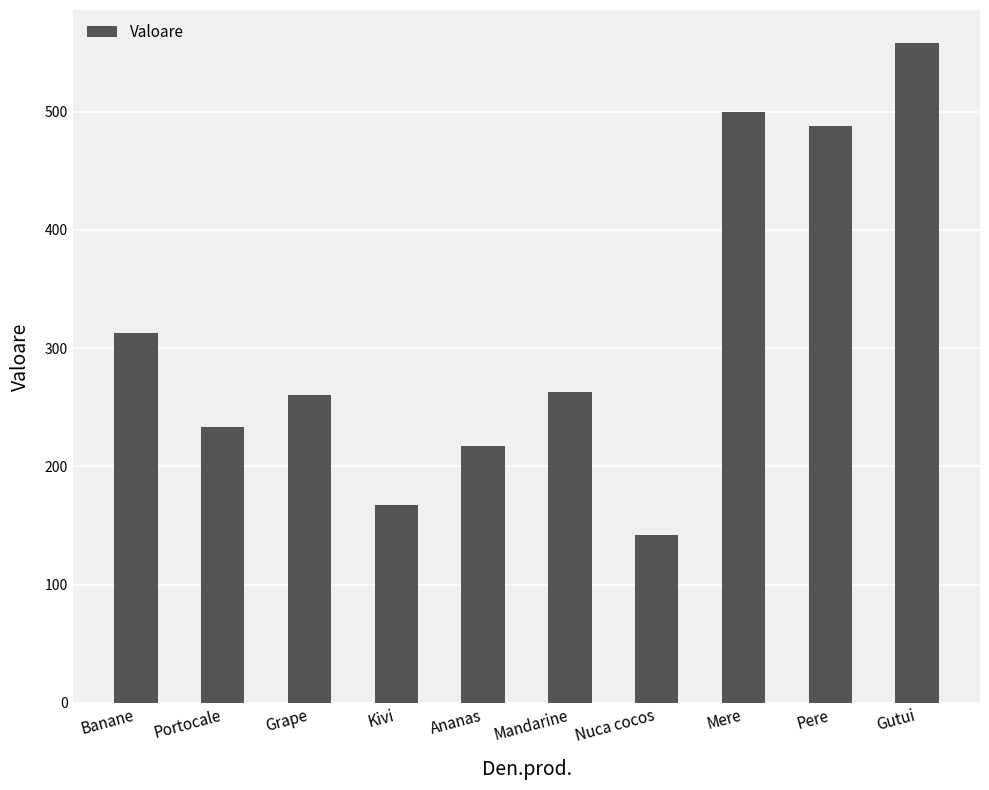

What is the change in value from Nuca cocos to Pere?

+346.3